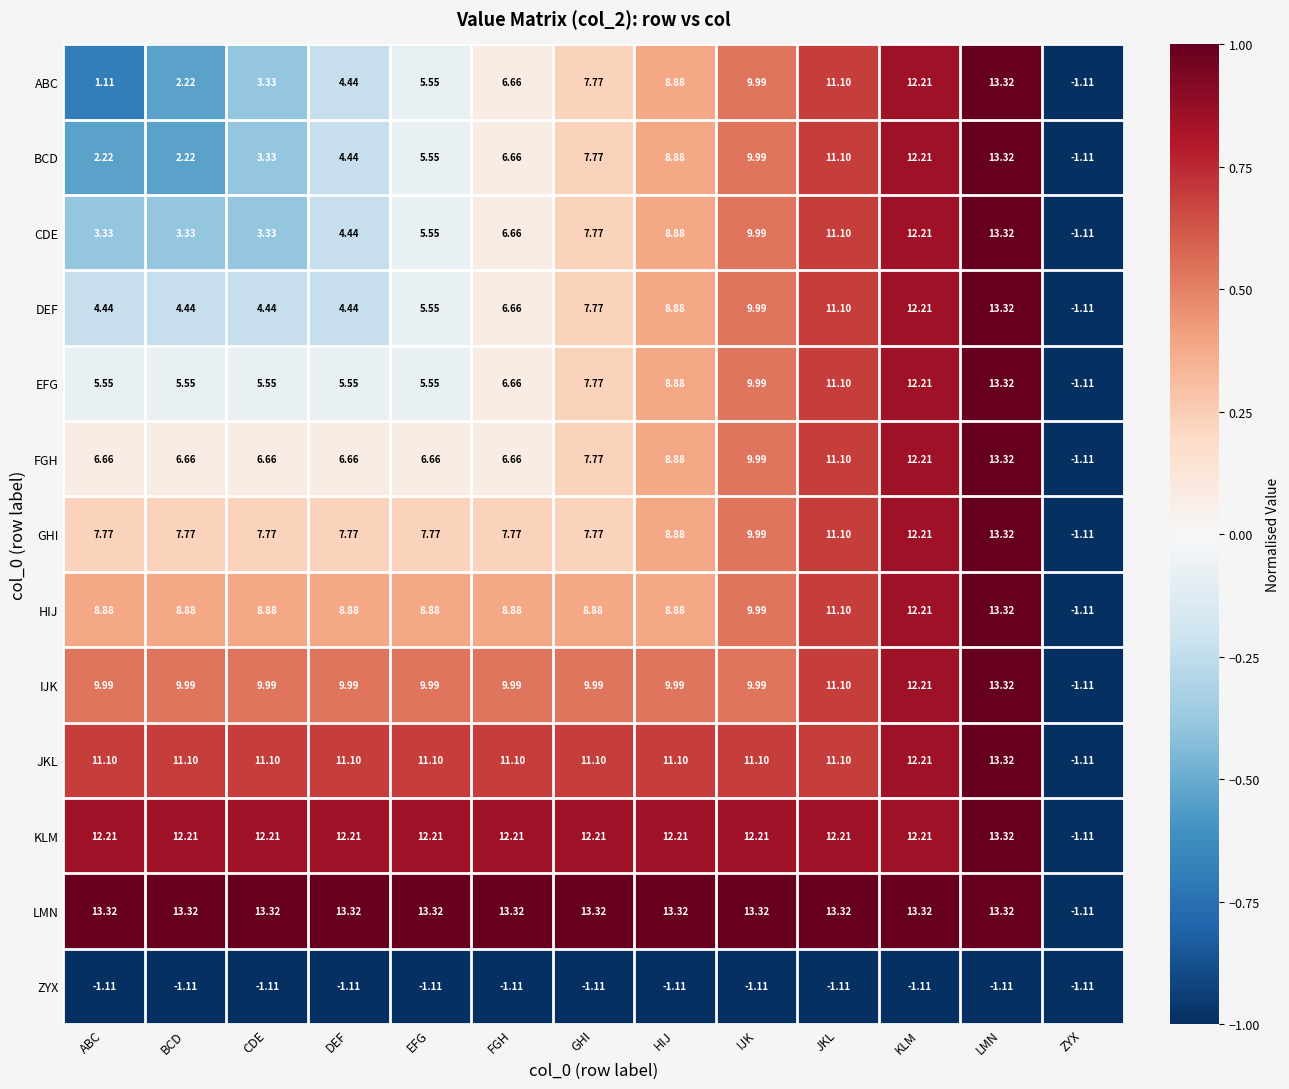

Between ABC and EFG, which series saw the biggest shift?

ABC